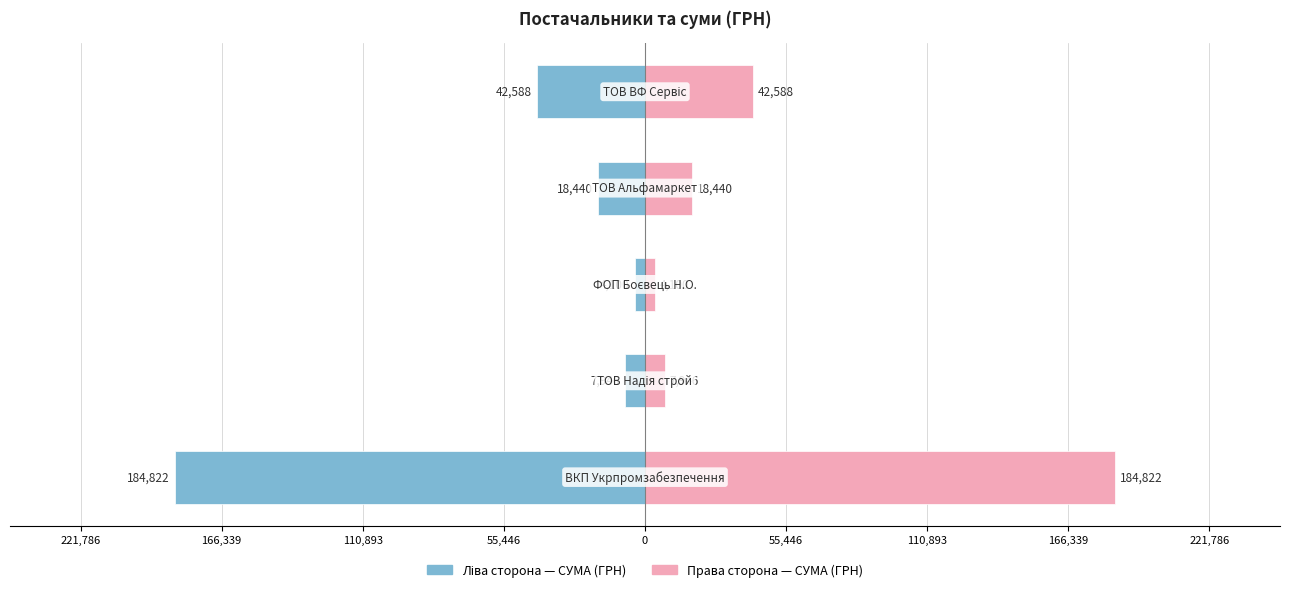

Between 55,446 and 0, which series saw the biggest shift?

СУМА (ГРН) — ліво